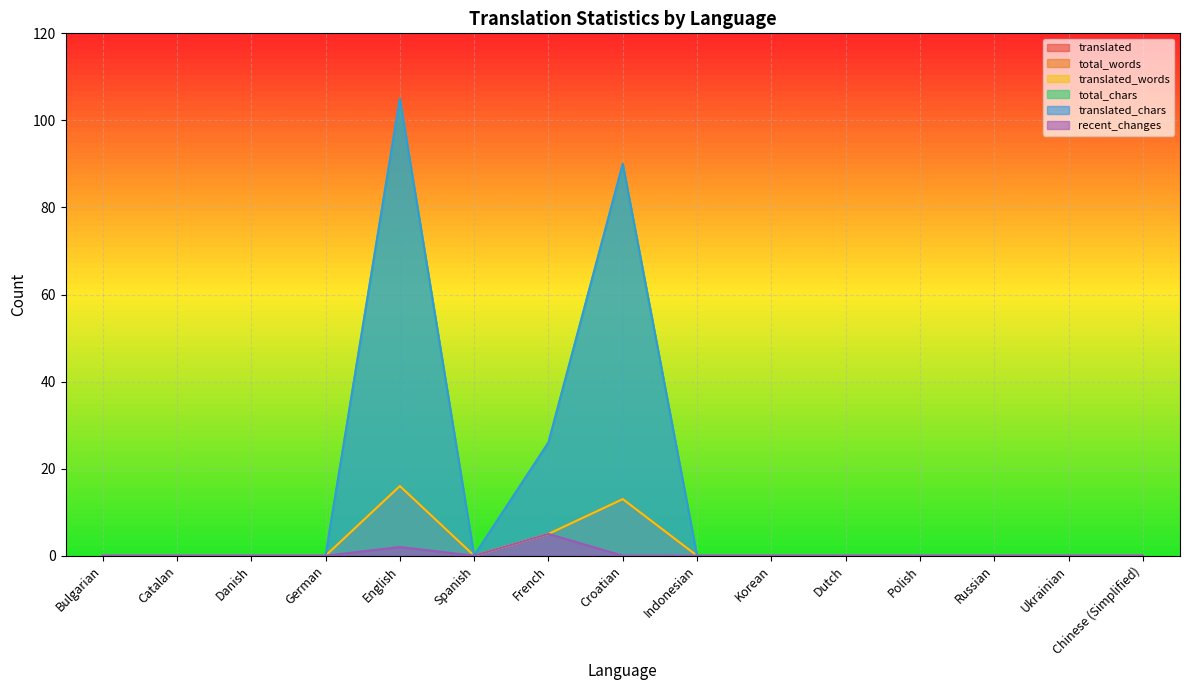

Reading right to left, what are all the values shown in this chart?

translated: Chinese (Simplified)=0	Ukrainian=0	Russian=0	Polish=0	Dutch=0	Korean=0	Indonesian=0	Croatian=13	French=5	Spanish=0	English=16	German=0	Danish=0	Catalan=0	Bulgarian=0
total_words: Chinese (Simplified)=0	Ukrainian=0	Russian=0	Polish=0	Dutch=0	Korean=0	Indonesian=0	Croatian=13	French=5	Spanish=0	English=16	German=0	Danish=0	Catalan=0	Bulgarian=0
translated_words: Chinese (Simplified)=0	Ukrainian=0	Russian=0	Polish=0	Dutch=0	Korean=0	Indonesian=0	Croatian=13	French=5	Spanish=0	English=16	German=0	Danish=0	Catalan=0	Bulgarian=0
total_chars: Chinese (Simplified)=0	Ukrainian=0	Russian=0	Polish=0	Dutch=0	Korean=0	Indonesian=0	Croatian=90	French=26	Spanish=0	English=105	German=0	Danish=0	Catalan=0	Bulgarian=0
translated_chars: Chinese (Simplified)=0	Ukrainian=0	Russian=0	Polish=0	Dutch=0	Korean=0	Indonesian=0	Croatian=90	French=26	Spanish=0	English=105	German=0	Danish=0	Catalan=0	Bulgarian=0
recent_changes: Chinese (Simplified)=0	Ukrainian=0	Russian=0	Polish=0	Dutch=0	Korean=0	Indonesian=0	Croatian=0	French=5	Spanish=0	English=2	German=0	Danish=0	Catalan=0	Bulgarian=0